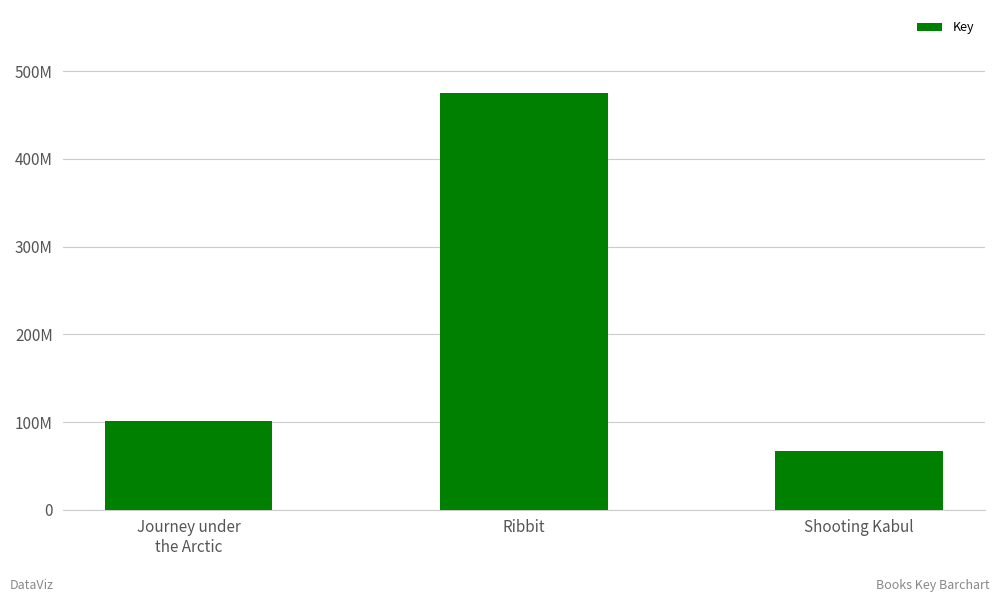

What is the approximate value at Journey under
the Arctic, to the nearest 10?

100668090